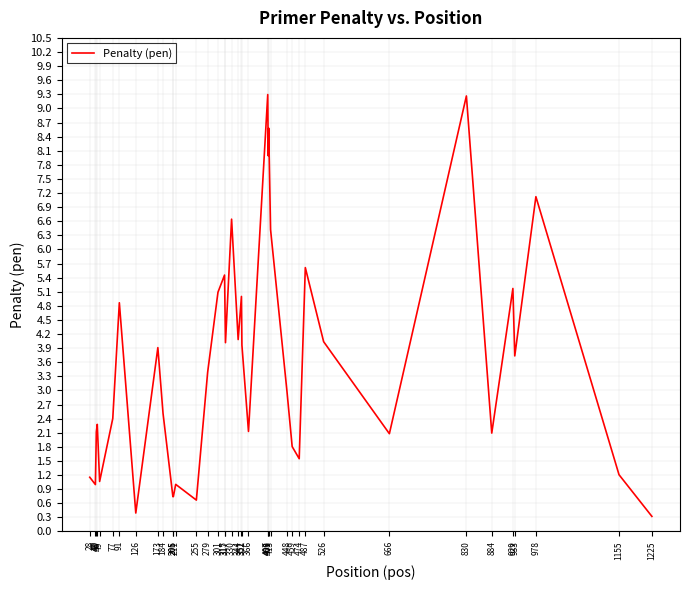

Read the value at 409.

8.6